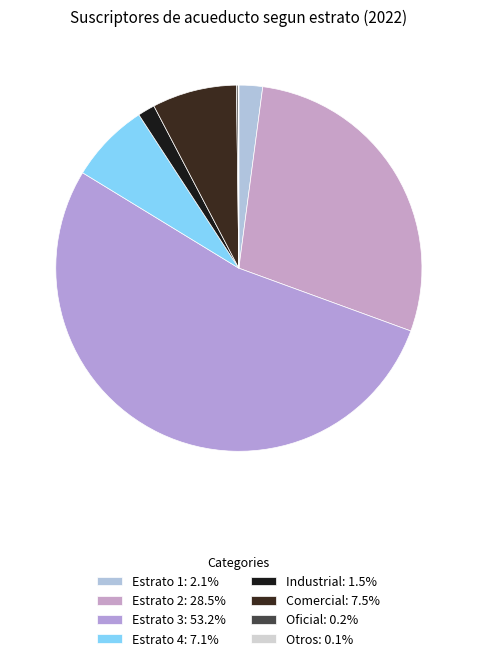

Between Estrato 1 and Estrato 2, which is larger?

Estrato 2